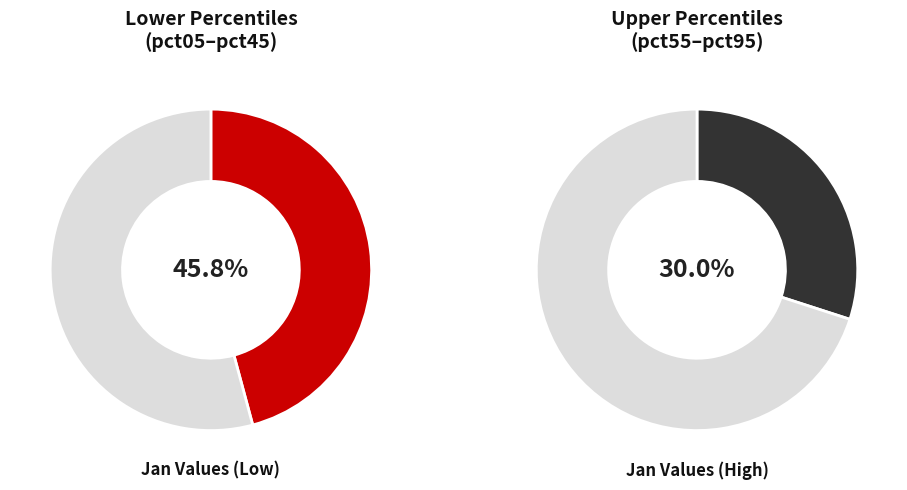

Does pct85 represent more than half of the total?

No